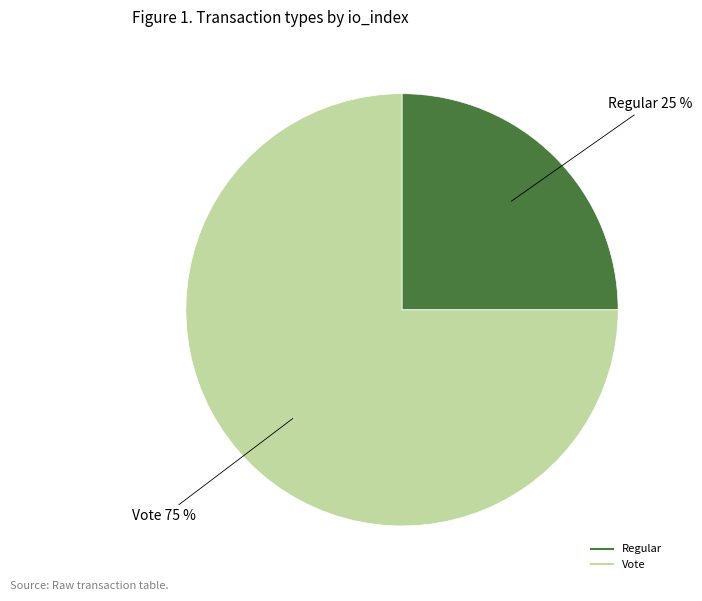

Is there any slice that represents more than half of the pie?

Yes